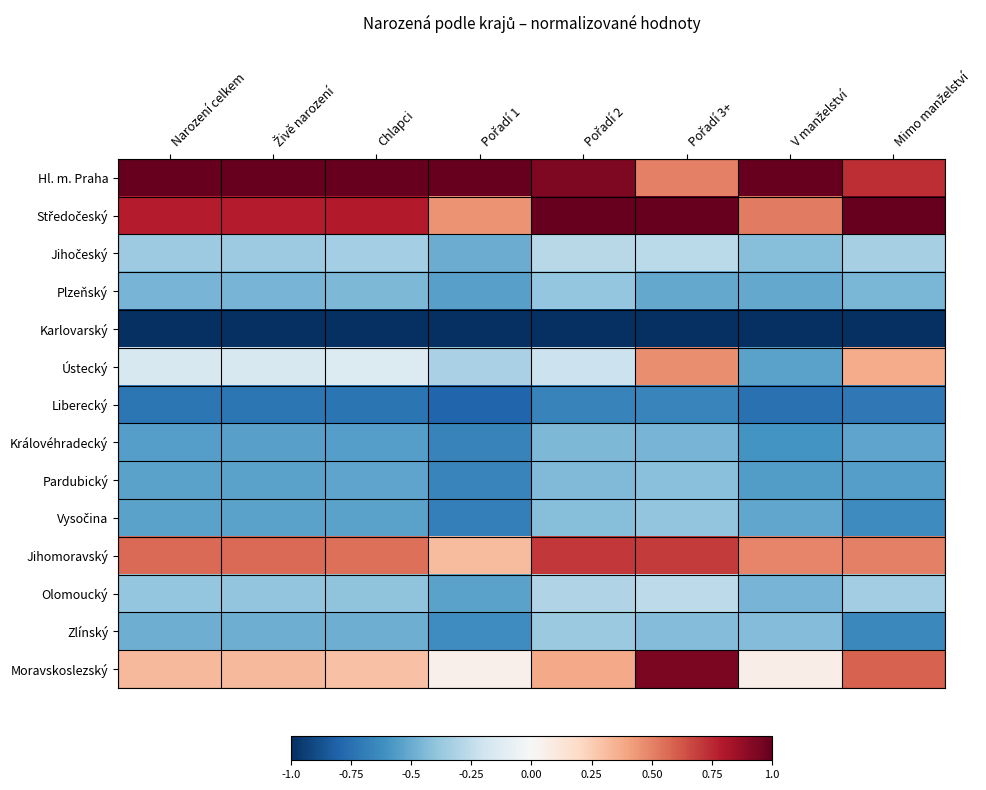

At how many categories does at least one series exceed 0?

8